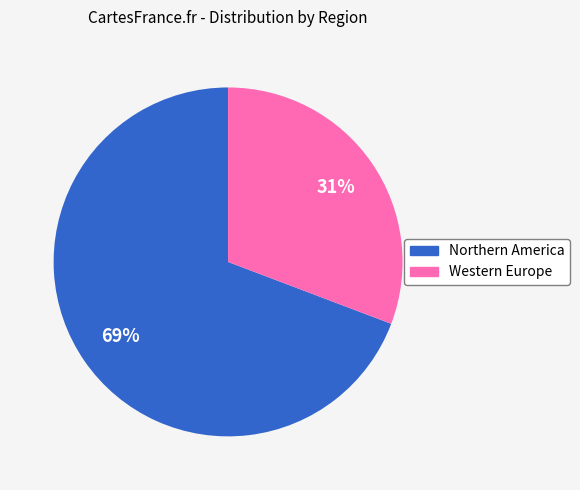

Approximately how many times larger is the value at Western Europe compared to Northern America?

0.4